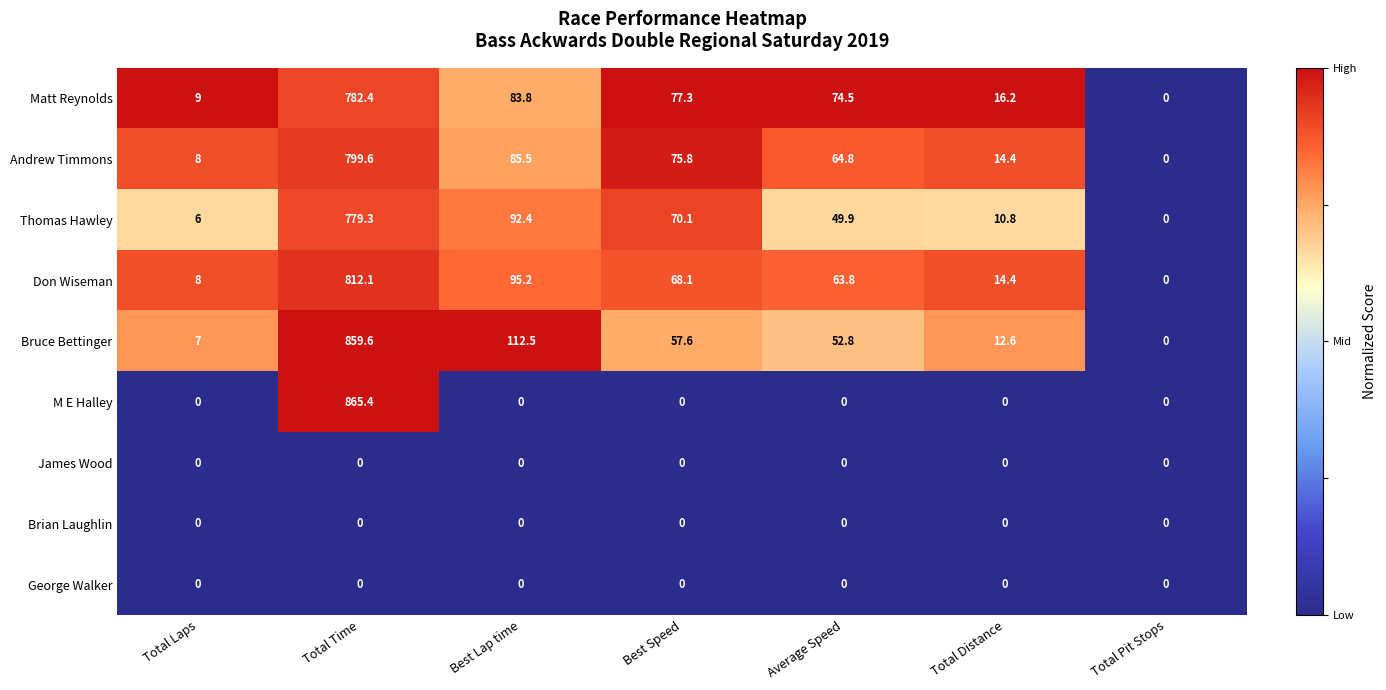

At which category does the chart reach its peak across all series?

Total Time